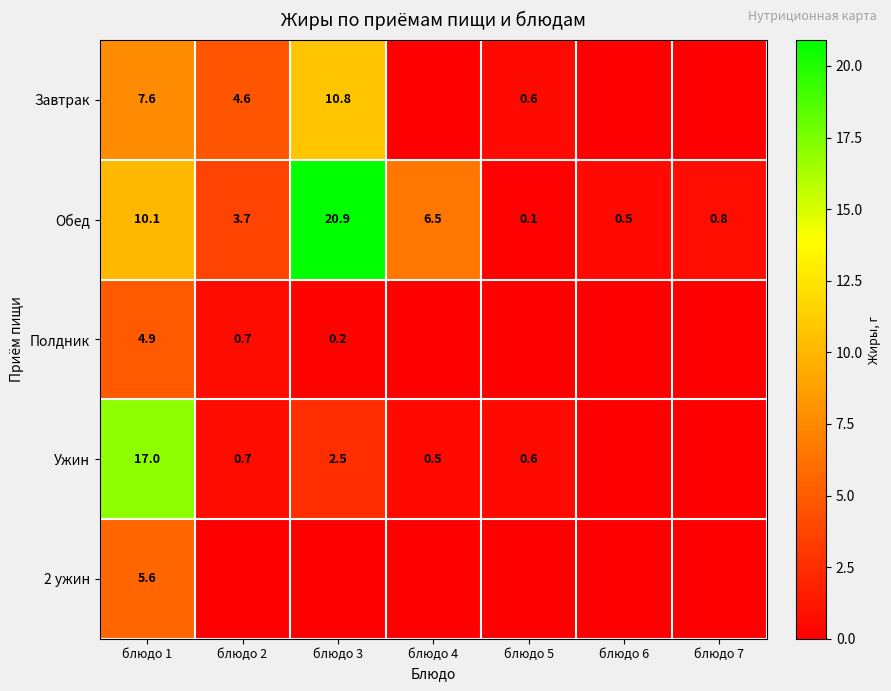

The value of Обед at блюдо 2 is 6.1. True or false?

False